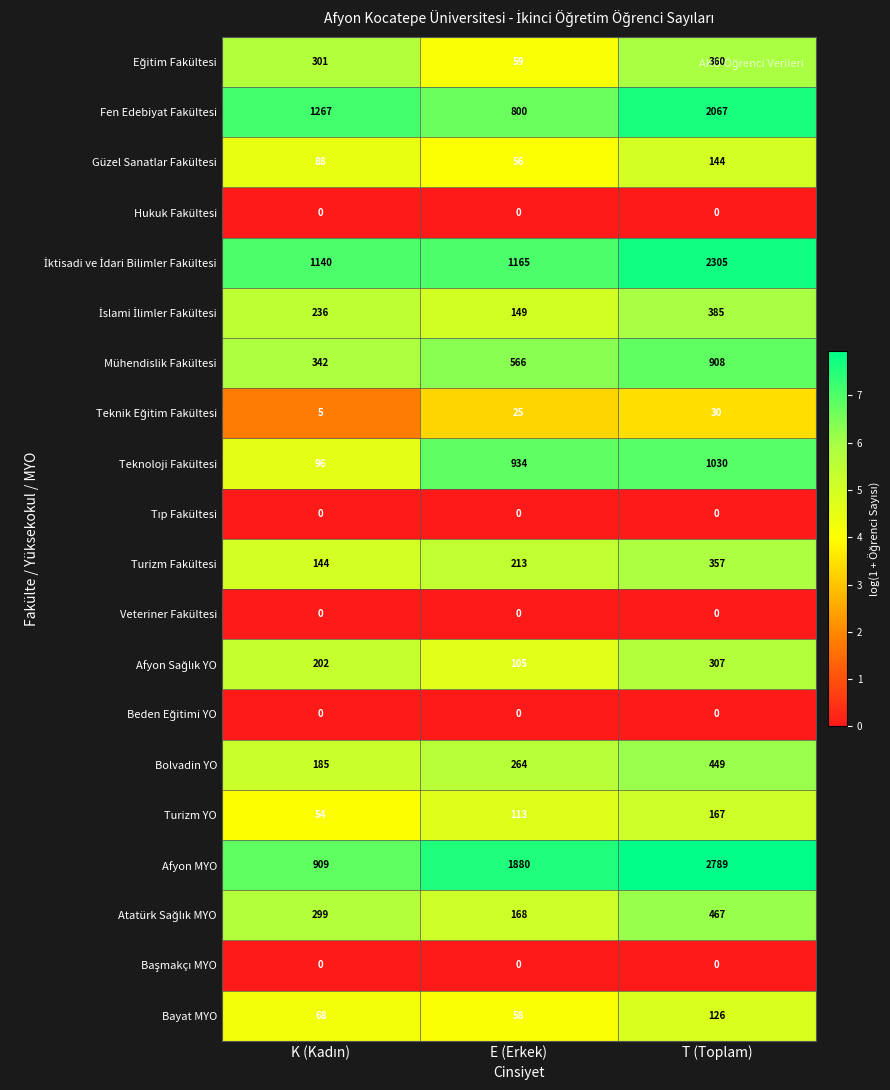

Which category has the highest value in the Mühendislik Fakültesi series?

T (Toplam)